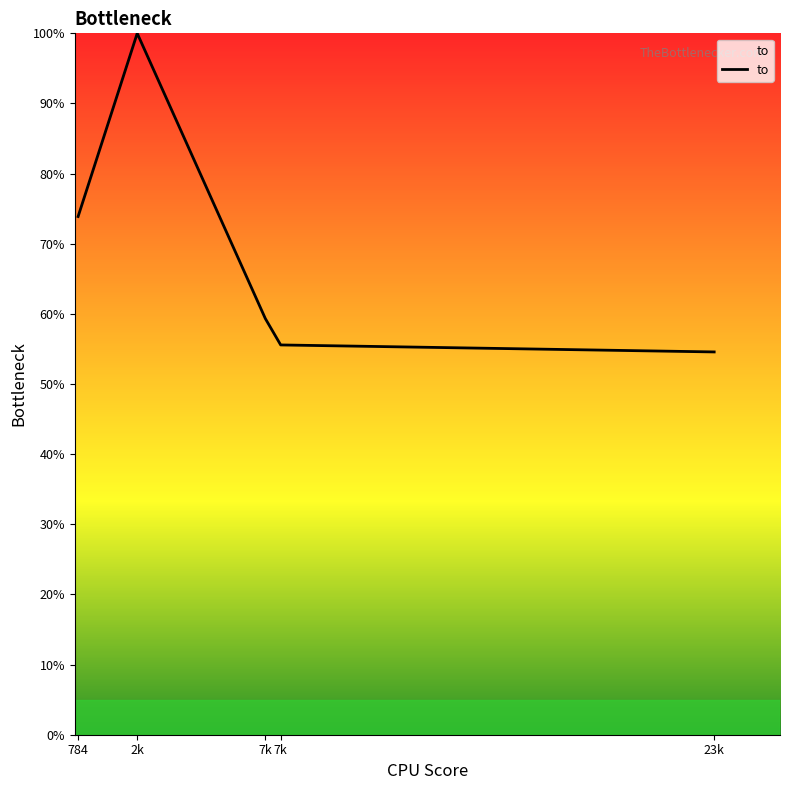

At which label is the value closest to 77?

784